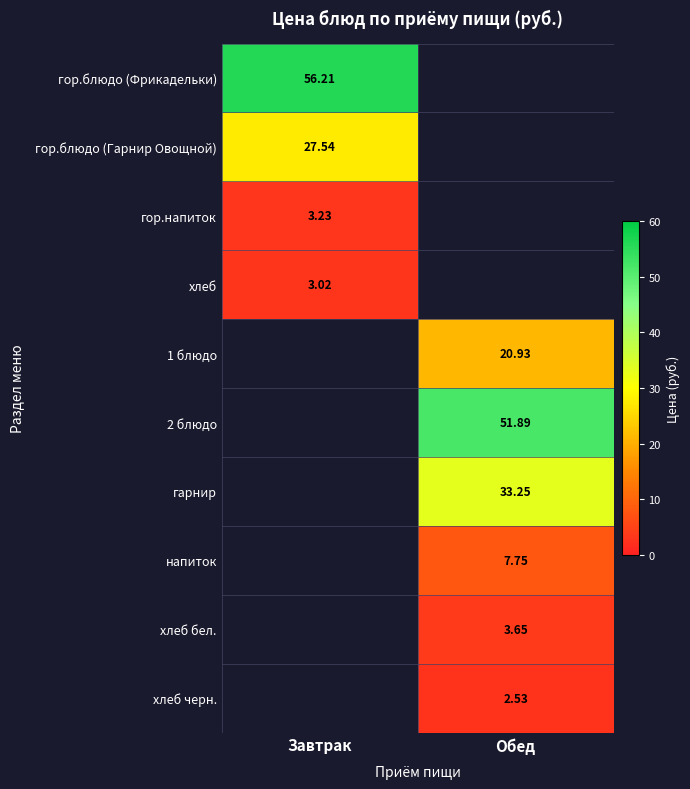

True or false: гор.напиток has a value of 3.2 at Завтрак.

True